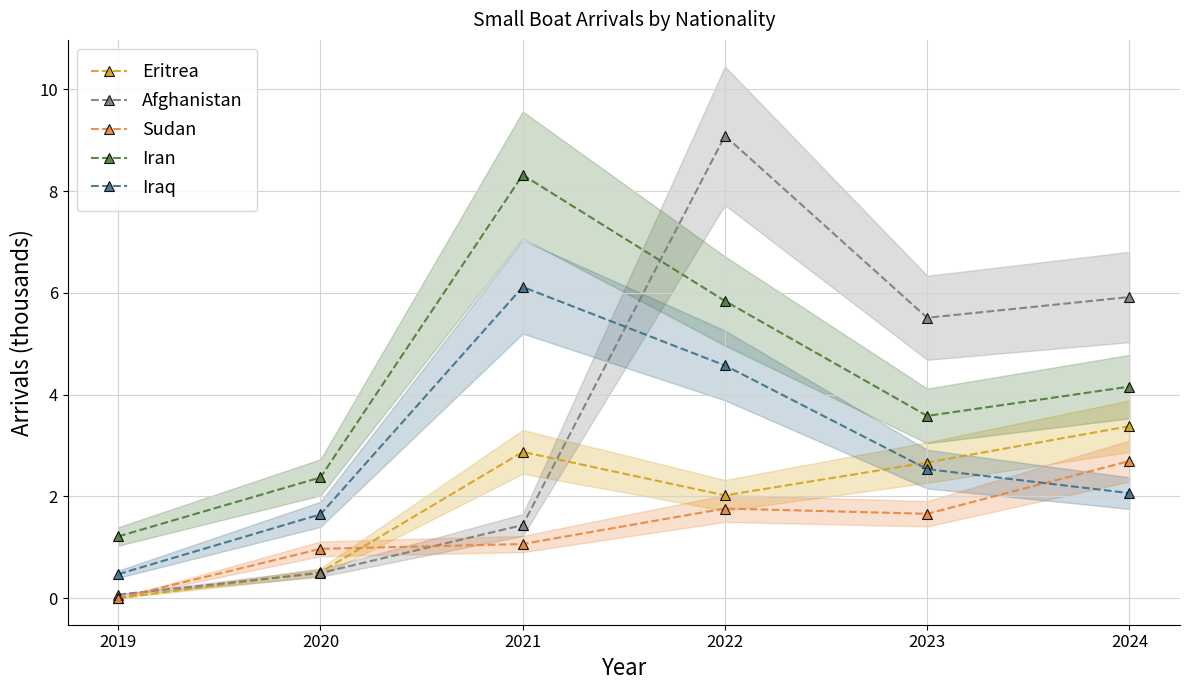

How many data points does each series have?

6